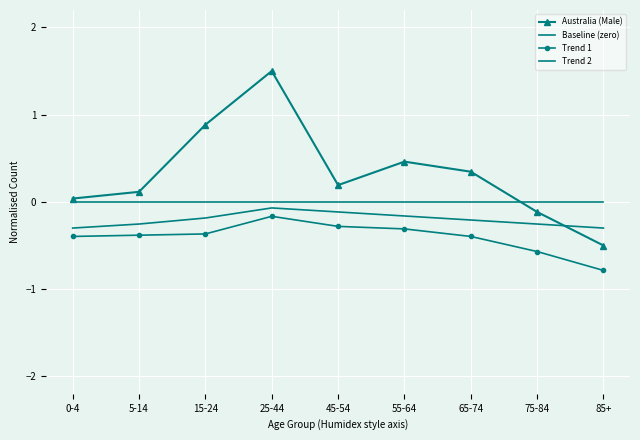

Rank the series by their maximum value, from highest to lowest.

Australia (Male), Baseline (zero), Trend 2, Trend 1